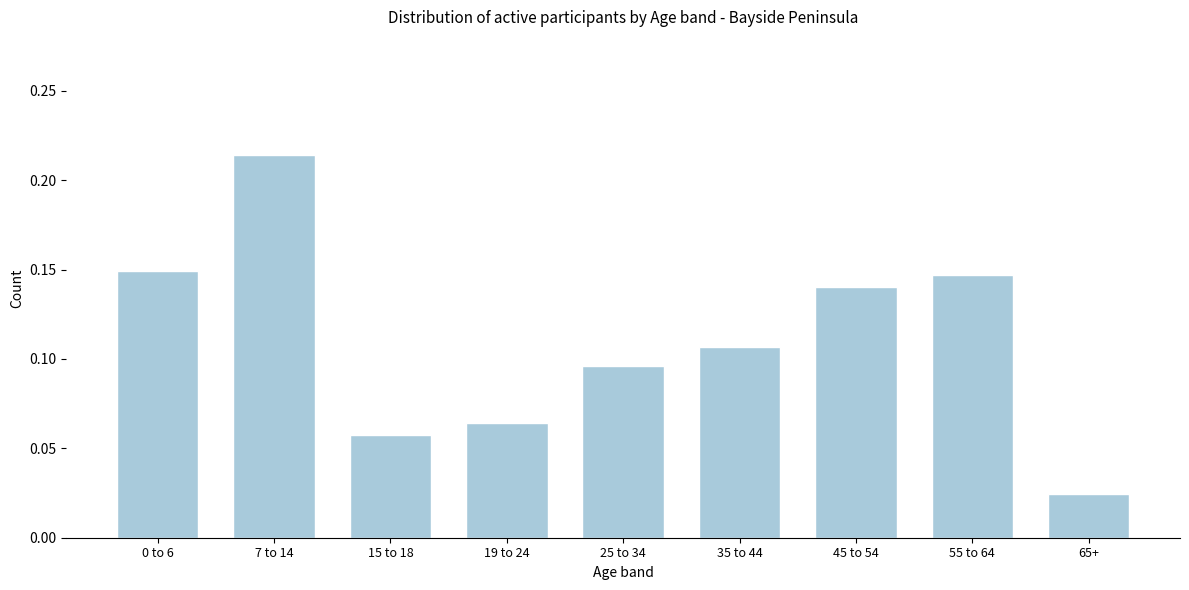

What is the sum of all values?

1.0